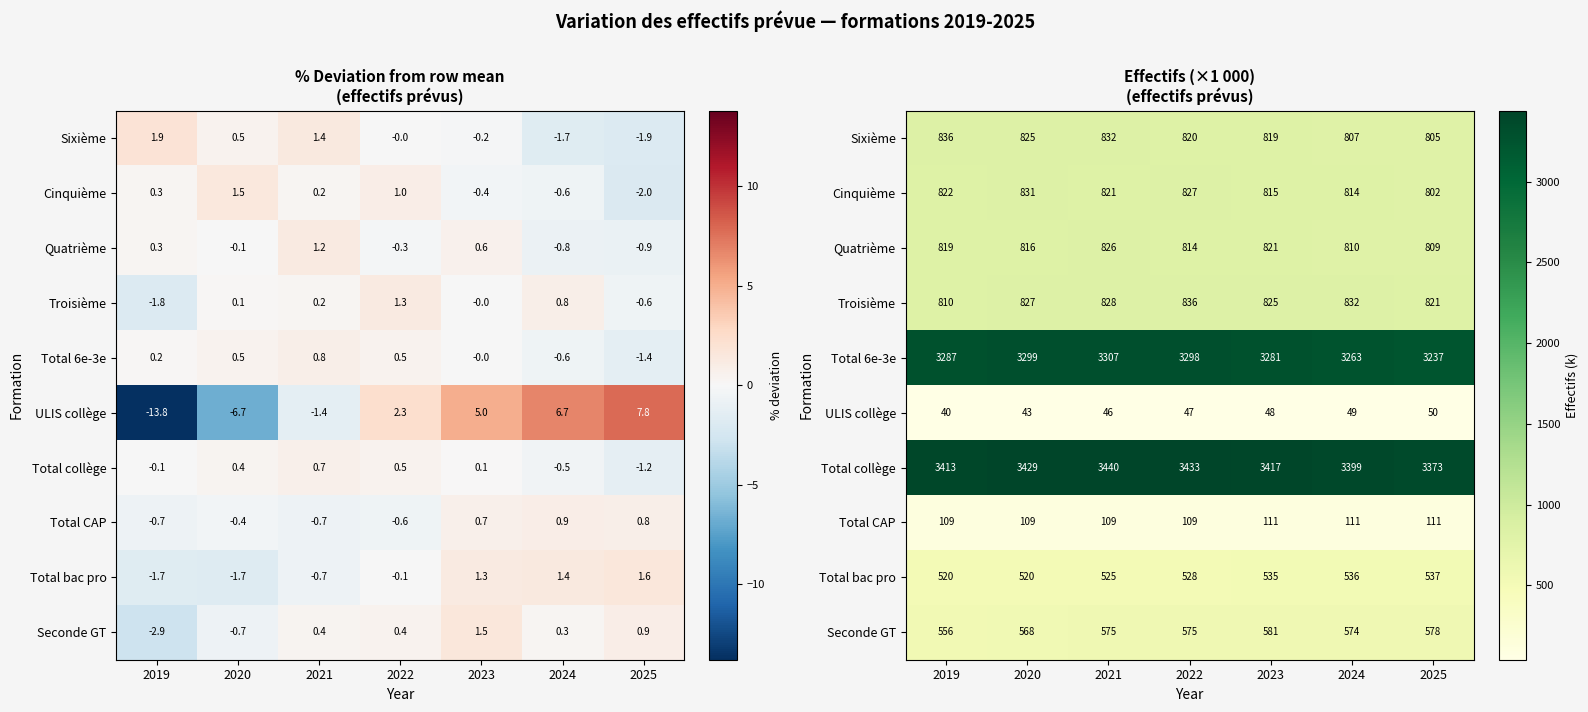

Is it true that Total bac pro equals 519.5 at 2020?

True